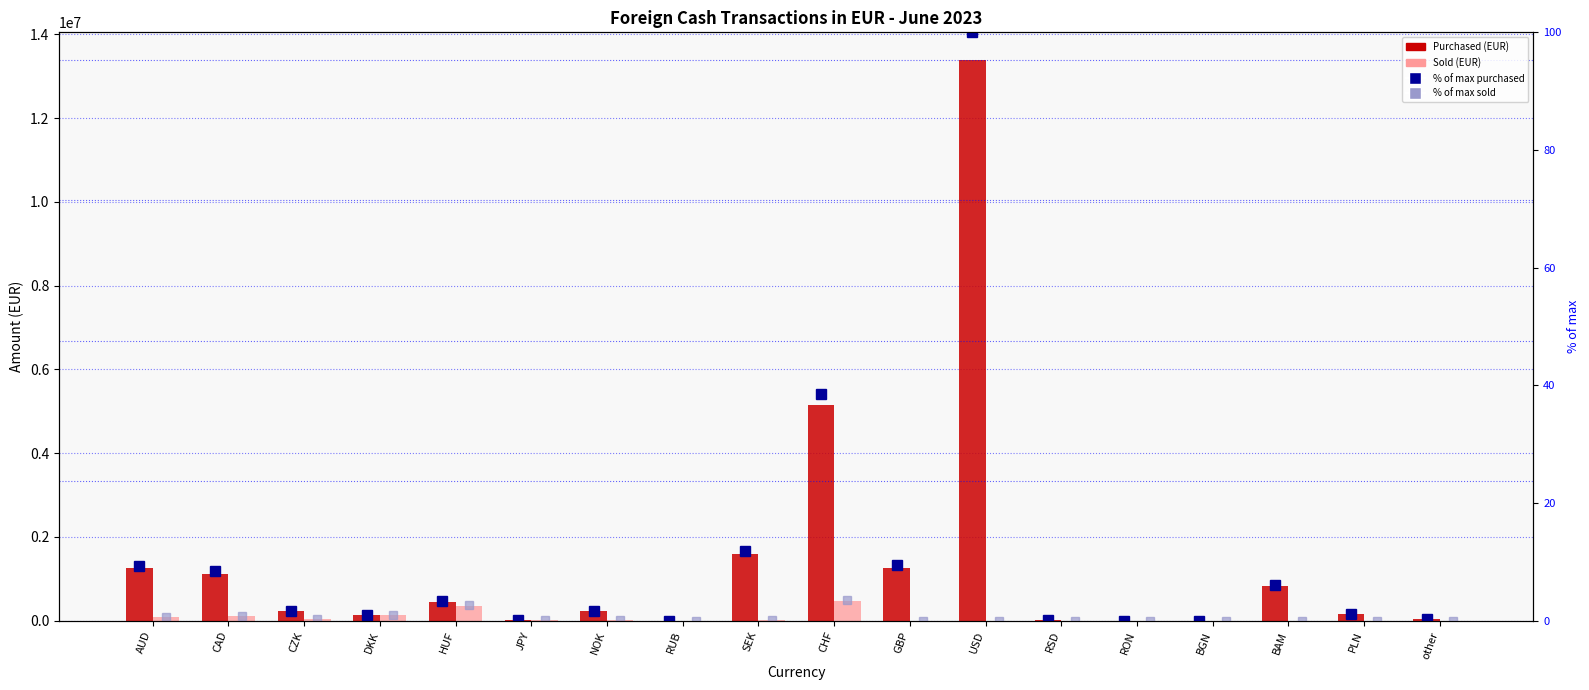

Read the % of max sold value at NOK.

0.1